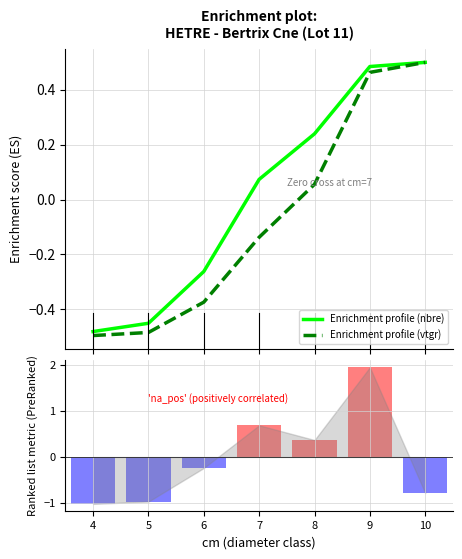

How many negative values does the Enrichment profile (vtgr) series have?

4